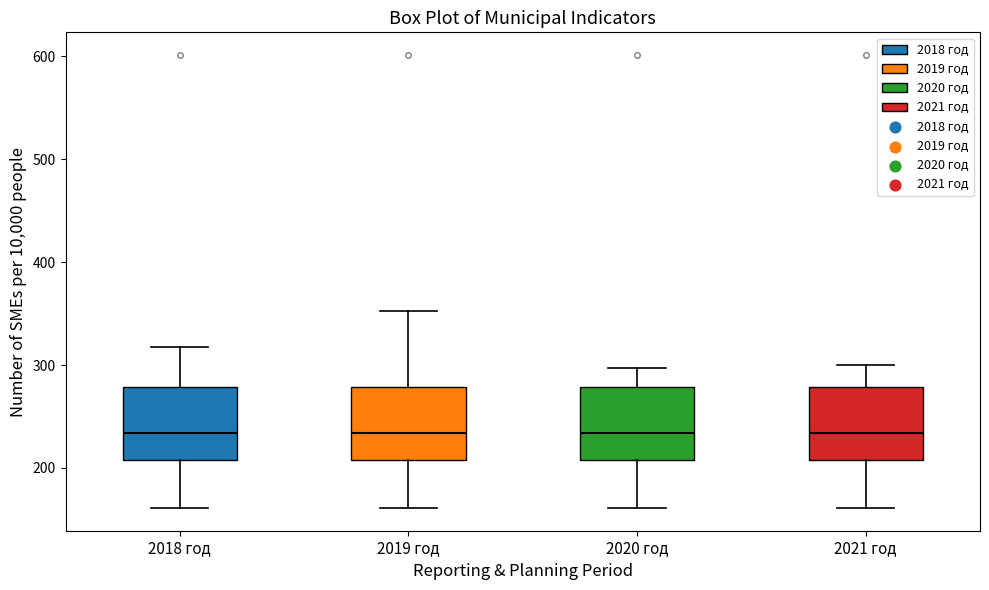

Where does the upper whisker of the box for 2019 год end on the y-axis? The values are not printed on the chart, so give them approximately, as read against the axis.

350